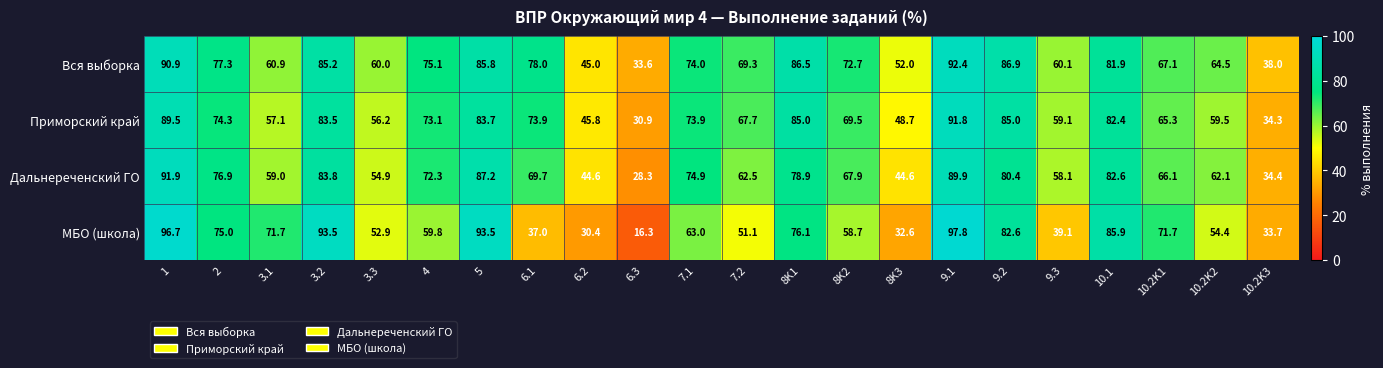

Is it true that Дальнереченский ГО equals 39.4 at 3.1?

False